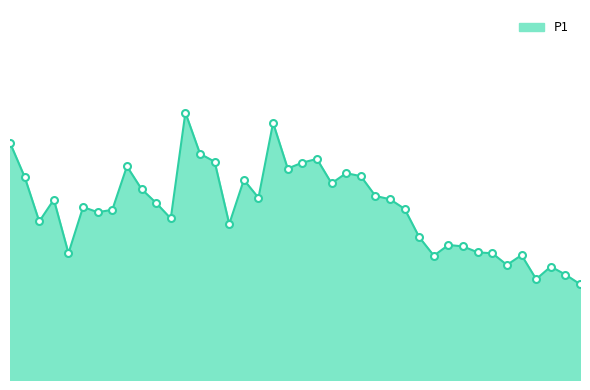

Where does the data first go above 9?

00:01